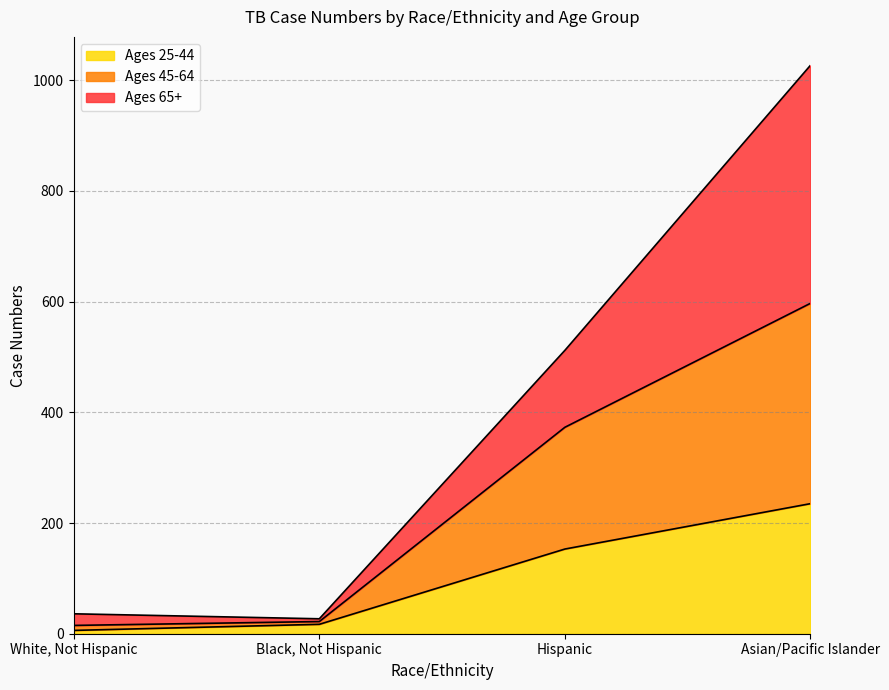

At which category is the sum across all series the highest?

Asian/Pacific Islander